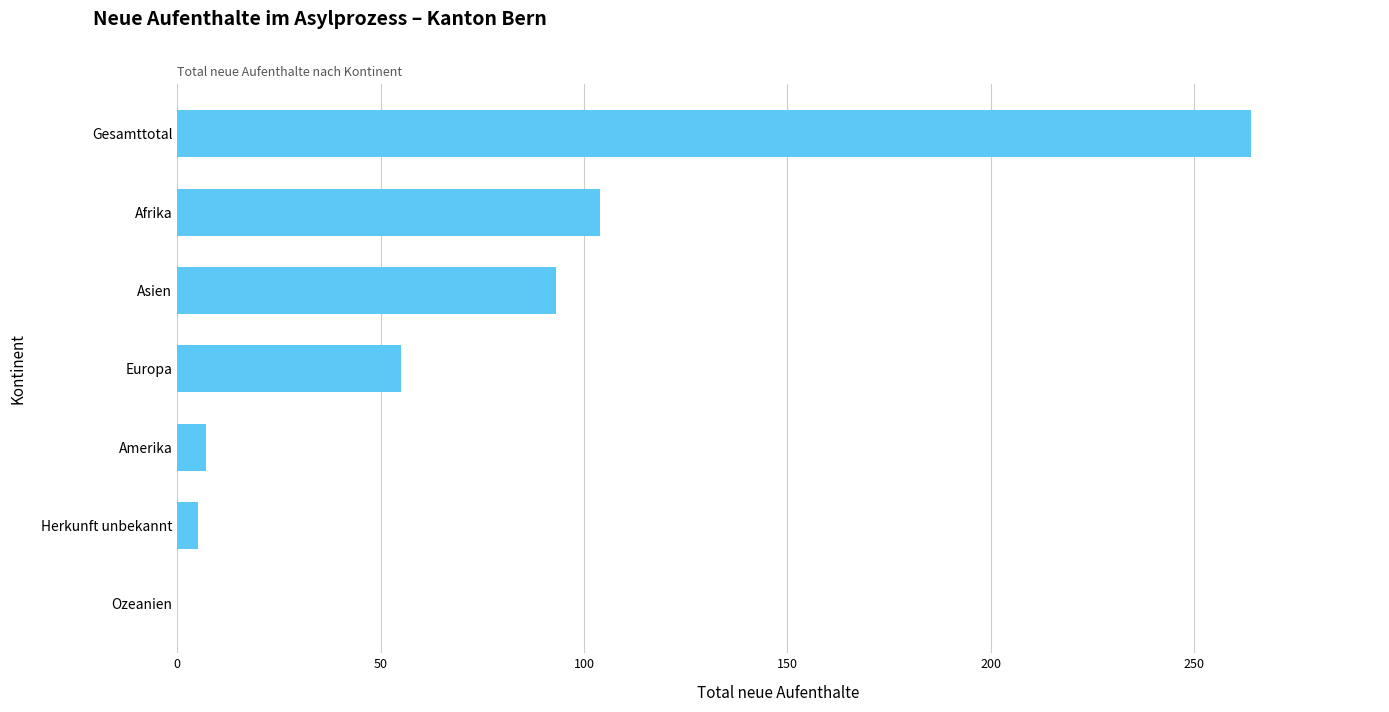

Reading bottom to top, what are all the values shown in this chart?

Ozeanien=0	Herkunft unbekannt=5	Amerika=7	Europa=55	Asien=93	Afrika=104	Gesamttotal=264